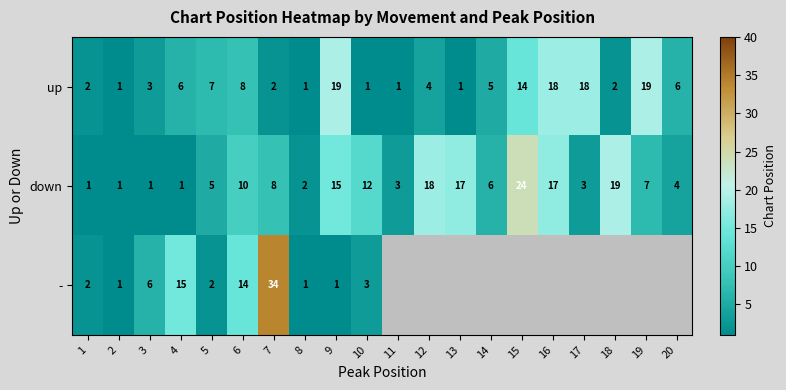

At which label is up closest to 10?

6